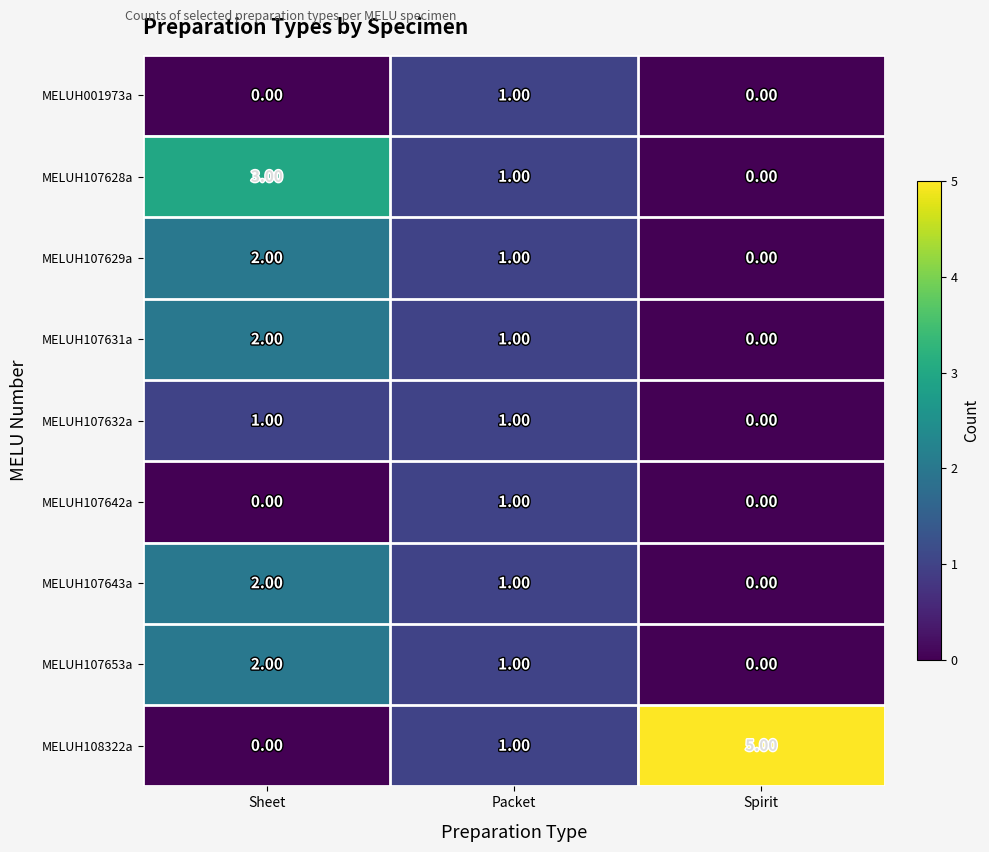

Which series has the widest spread of values?

MELUH108322a